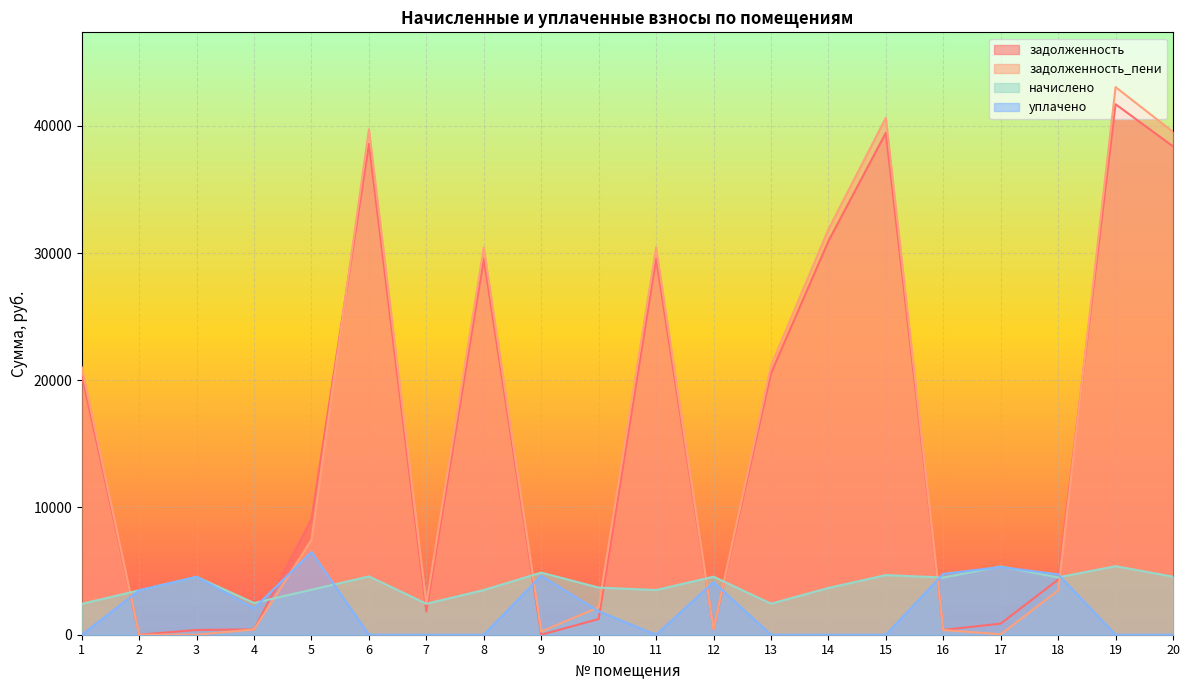

What is the value of the уплачено point at the 12th from the left?

4131.6